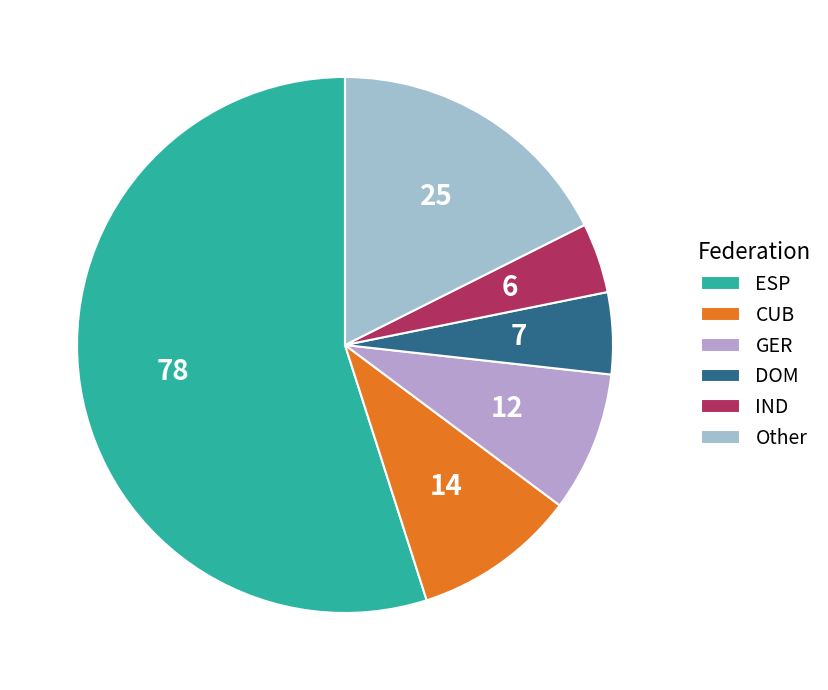

How many segments does this pie chart have?

6